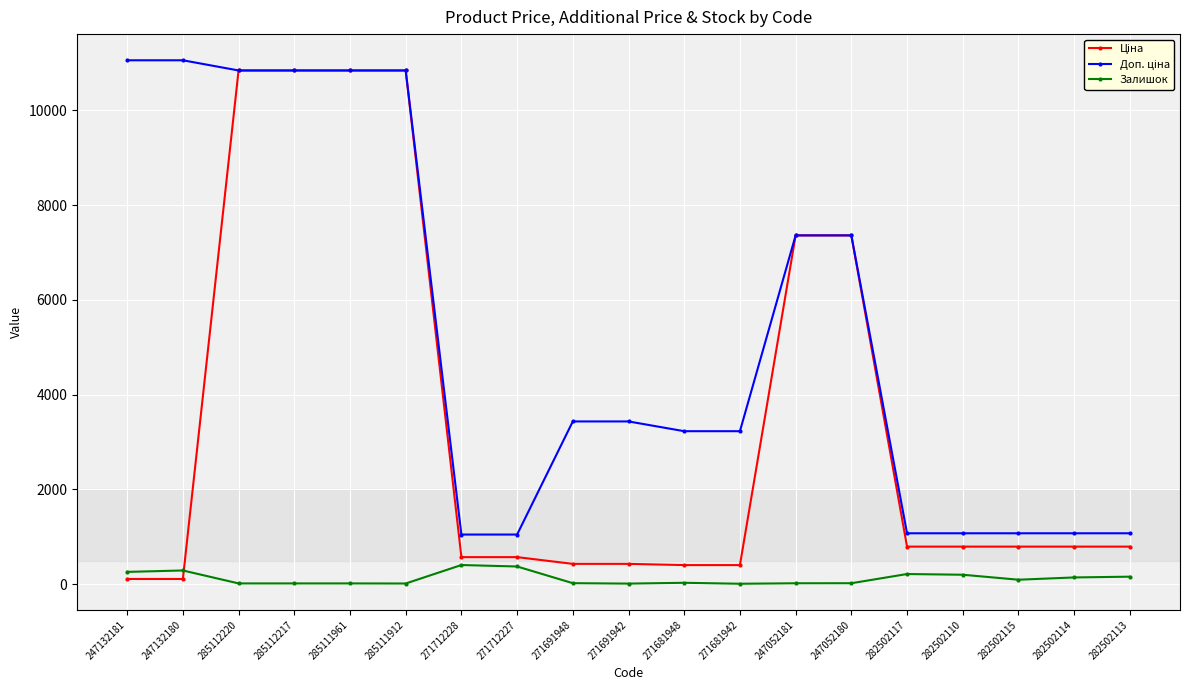

What is the spread (max minus min) of values at 271712227?

674.0